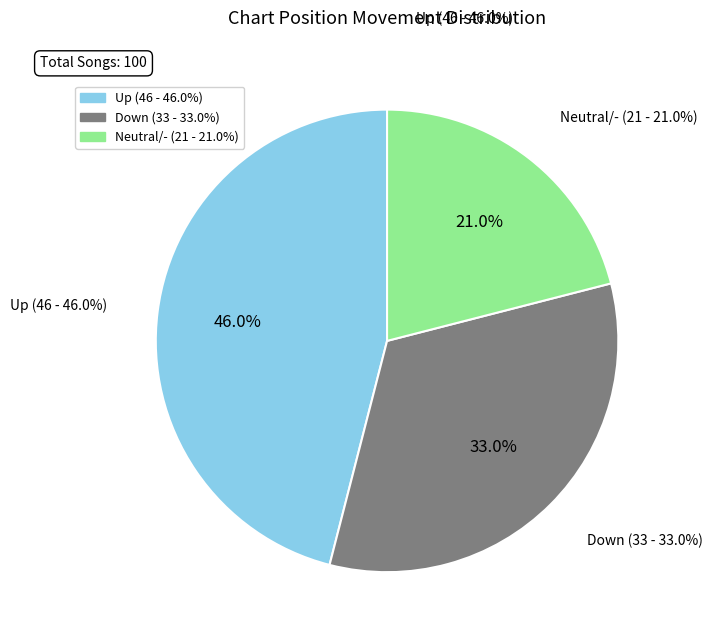

Which category has the biggest portion of the pie?

up